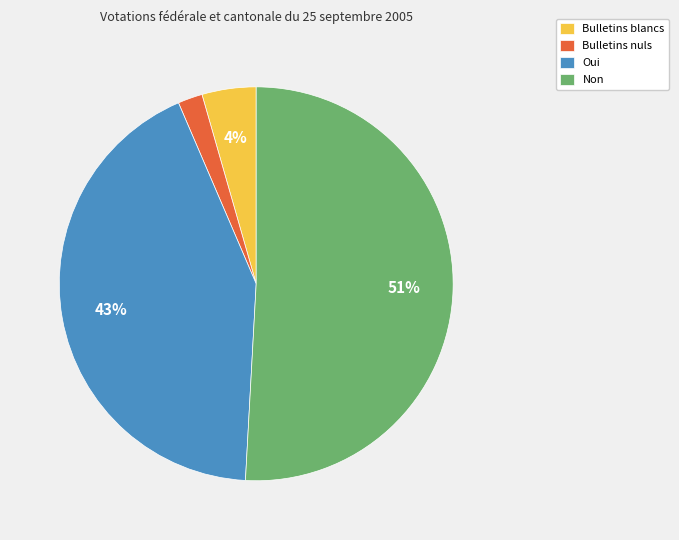

Approximately how many times larger is the value at Oui compared to Non?

0.8